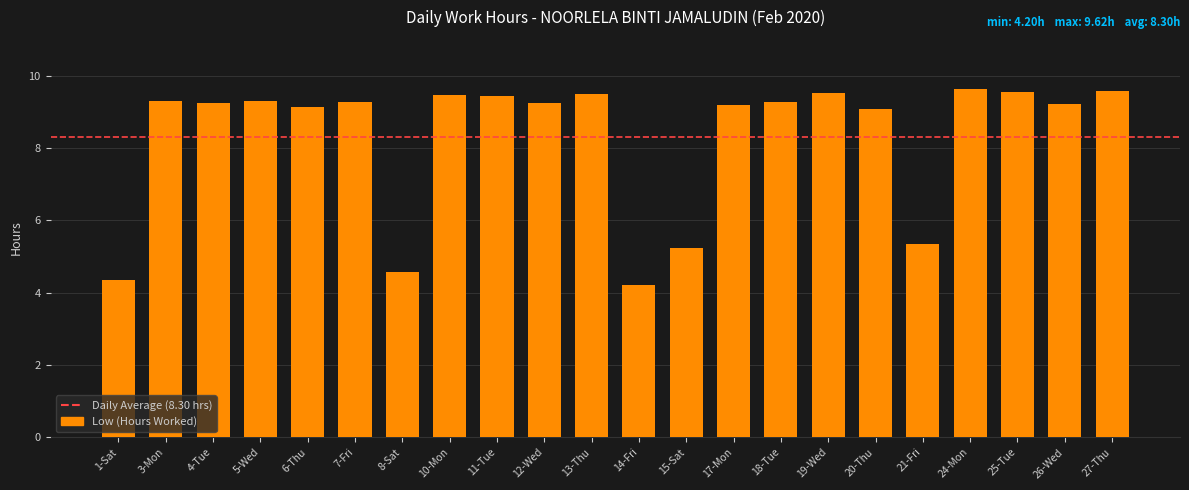

What is the greatest value displayed?

9.6